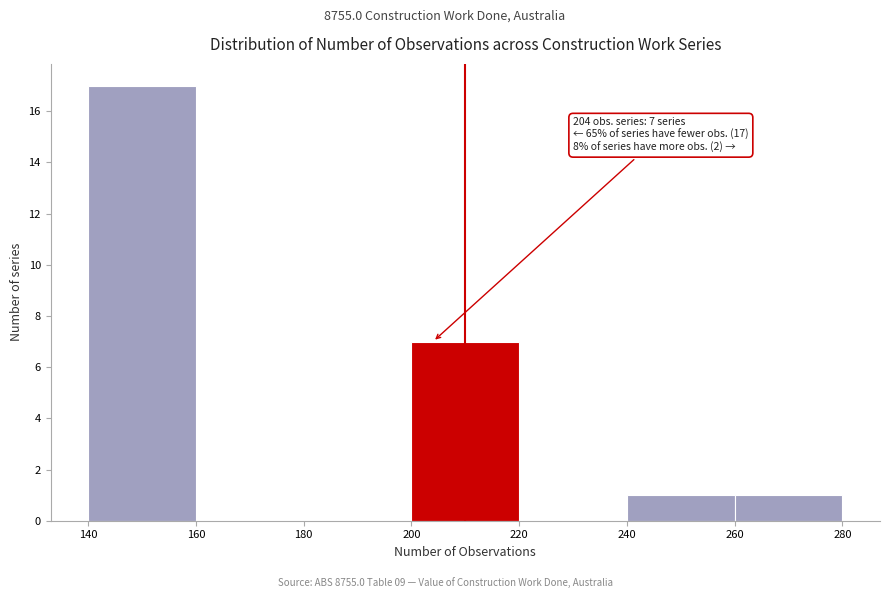

Which range on the x-axis has the tallest bar?

140 to 160